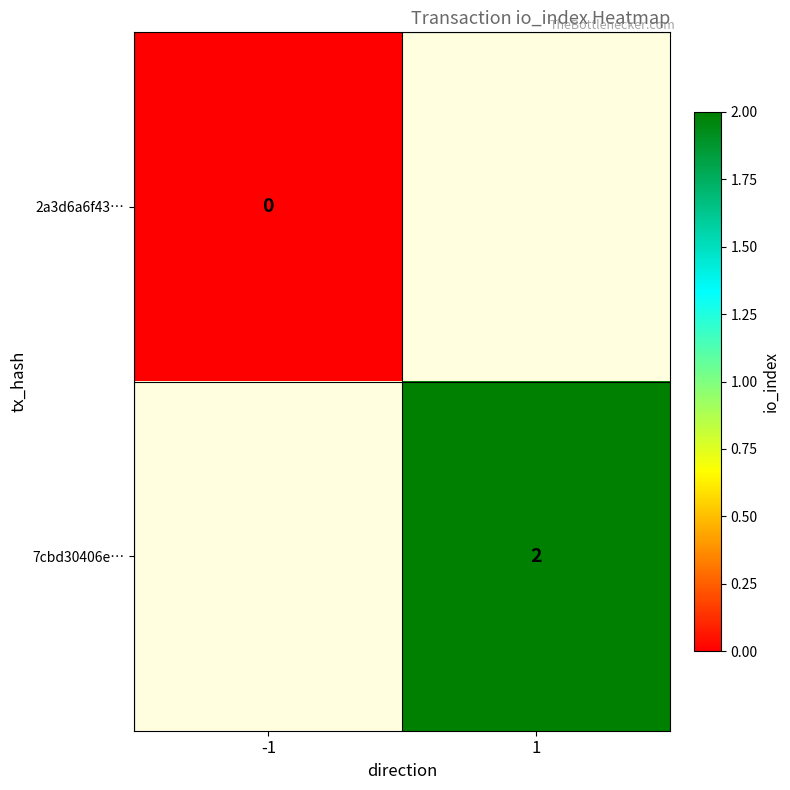

Is it true that 7cbd30406e… equals 3 at 1?

False